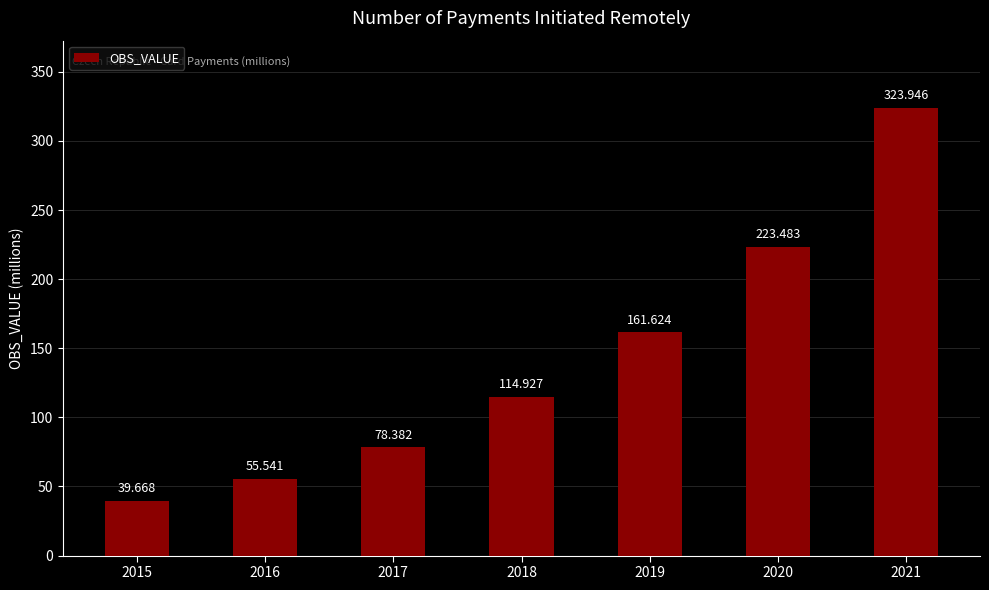

Reading left to right, transcribe all the data shown in this chart.

2015=39.7	2016=55.5	2017=78.4	2018=114.9	2019=161.6	2020=223.5	2021=323.9